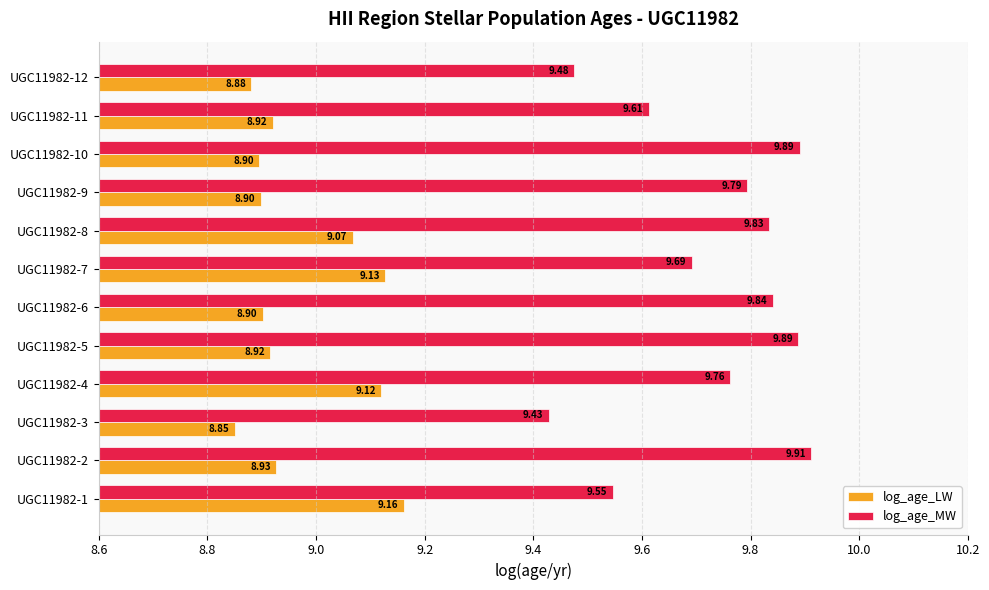

What is the total value across all series at UGC11982-12?

18.4